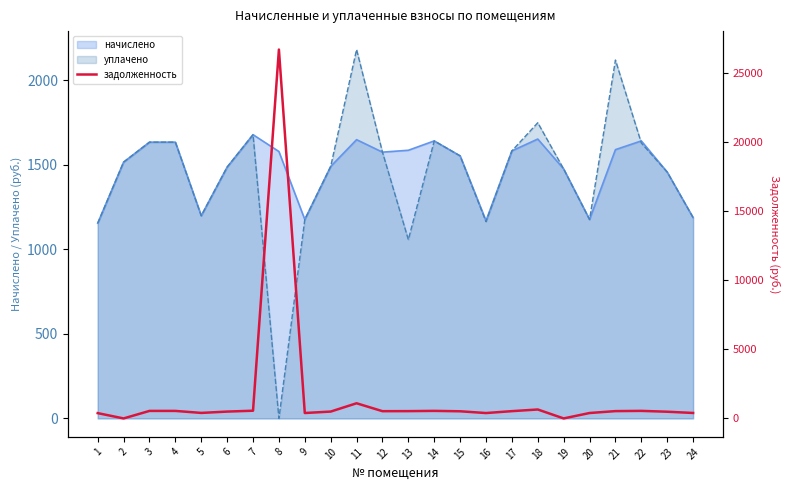

Reading left to right, transcribe all the data shown in this chart.

1=384.7	2=0.0	3=544.5	4=544.5	5=399.4	6=495.3	7=559.2	8=26723.2	9=392.1	10=496.5	11=1098.7	12=524.8	13=528.5	14=546.9	15=517.4	16=389.6	17=527.2	18=647.0	19=0.0	20=392.1	21=529.7	22=546.9	23=485.5	24=395.7